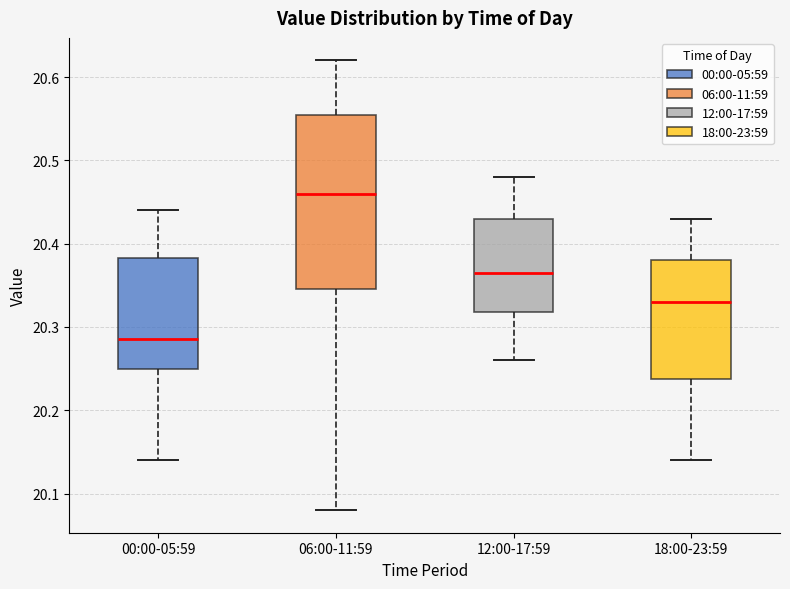

Where is the lower edge of the box for 00:00-05:59 on the y-axis? The values are not printed on the chart, so give them approximately, as read against the axis.

20.25